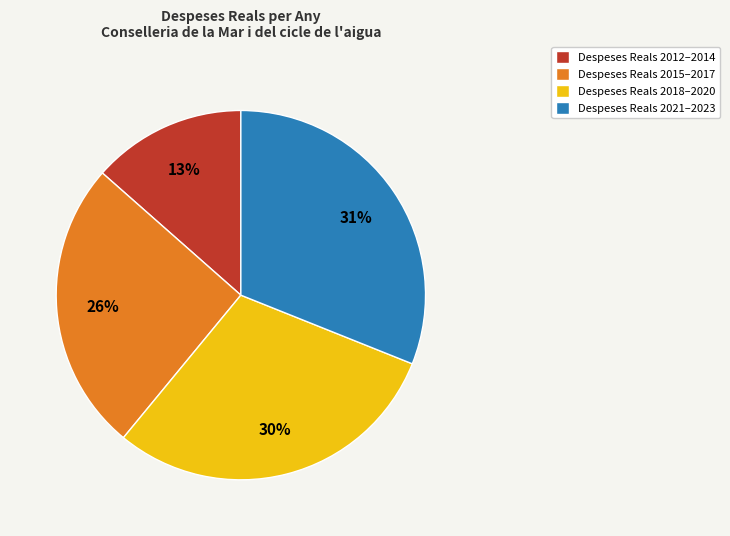

Which slice is the smallest?

Despeses Reals 2012–2014